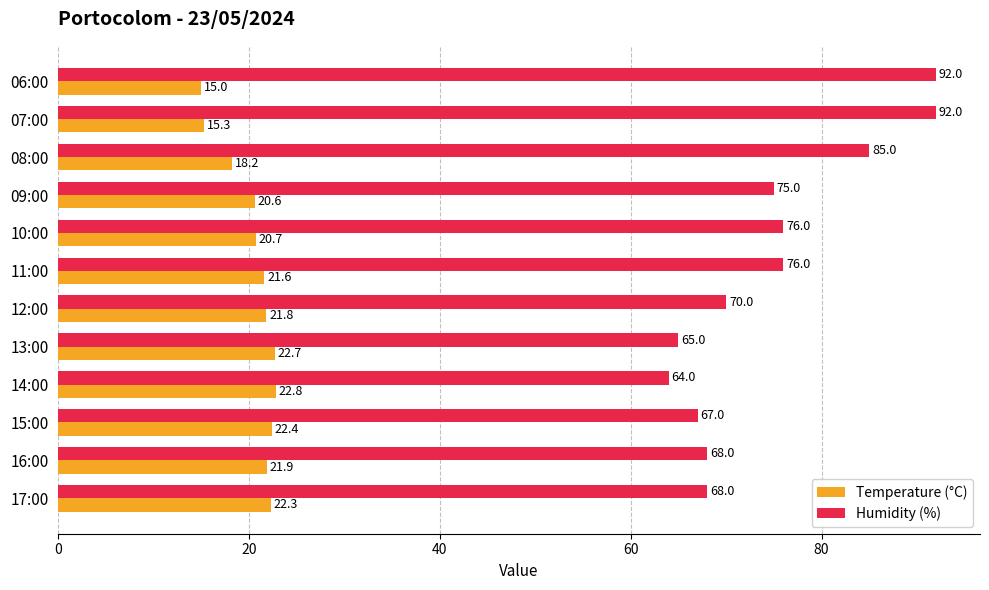

Rank the series by their maximum value, from highest to lowest.

Humidity (%), Temperature (°C)